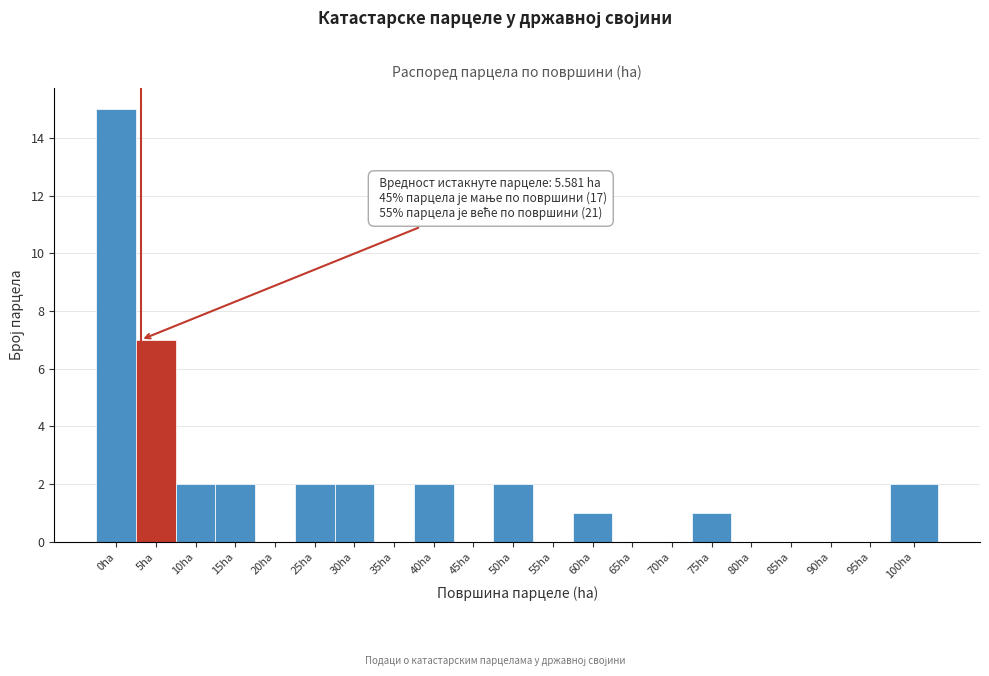

Reading left to right, what are all the values shown in this chart?

0ha=15	5ha=7	10ha=2	15ha=2	20ha=0	25ha=2	30ha=2	35ha=0	40ha=2	45ha=0	50ha=2	55ha=0	60ha=1	65ha=0	70ha=0	75ha=1	80ha=0	85ha=0	90ha=0	95ha=0	100ha=2